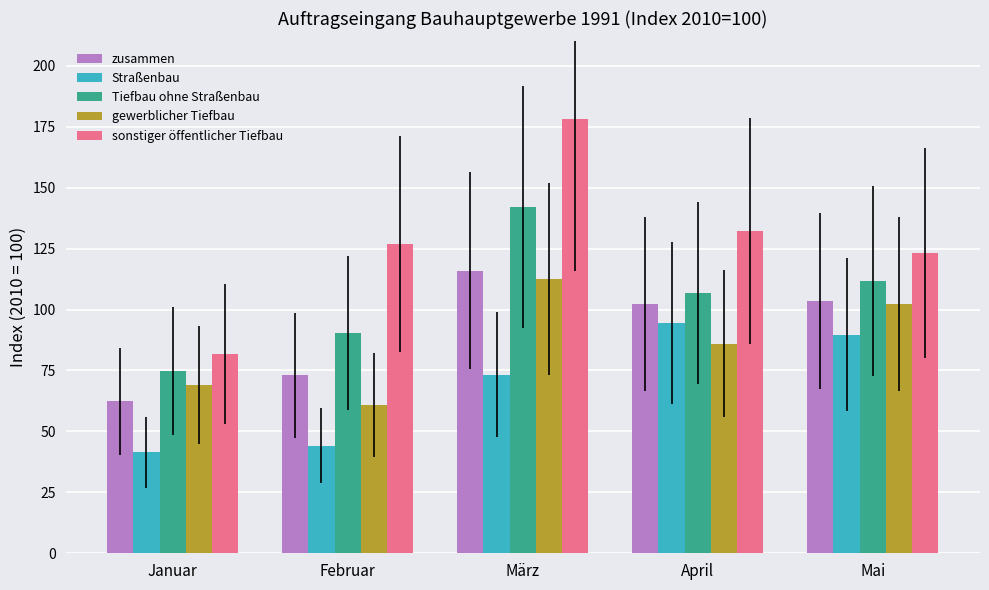

The sonstiger öffentlicher Tiefbau series shows 71.2 at Mai. True or false?

False